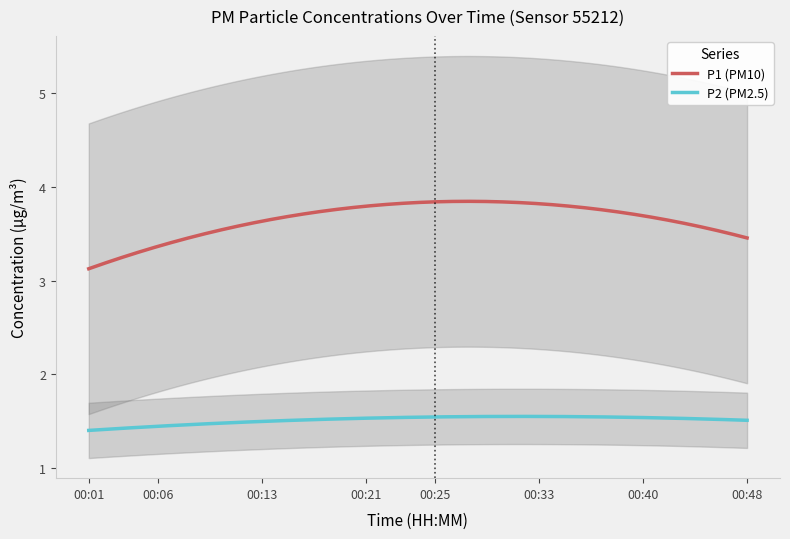

What is the maximum value for P2?

1.9